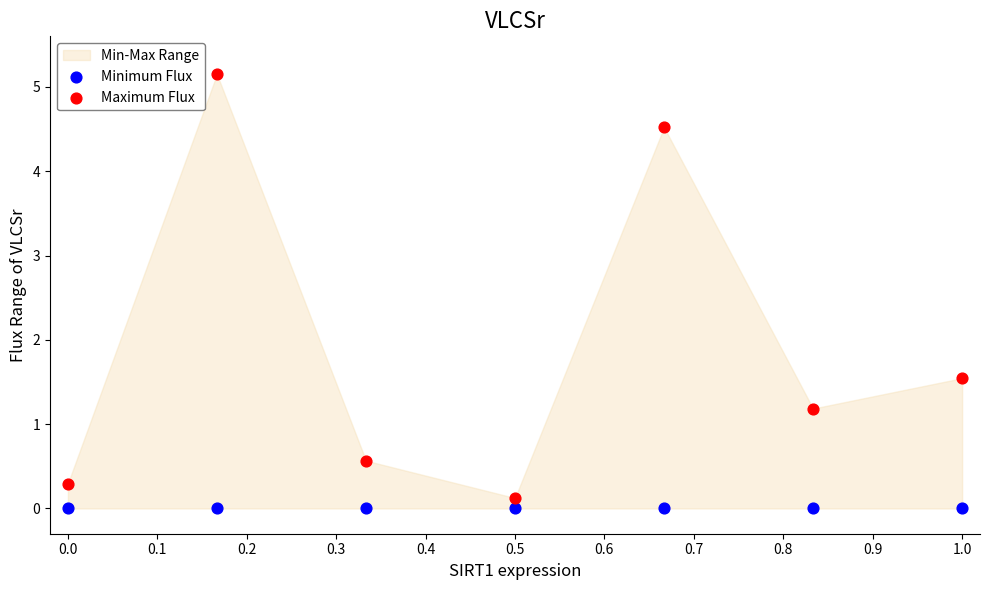

In the Maximum Flux series, what Y value is closest to 2?

1.5